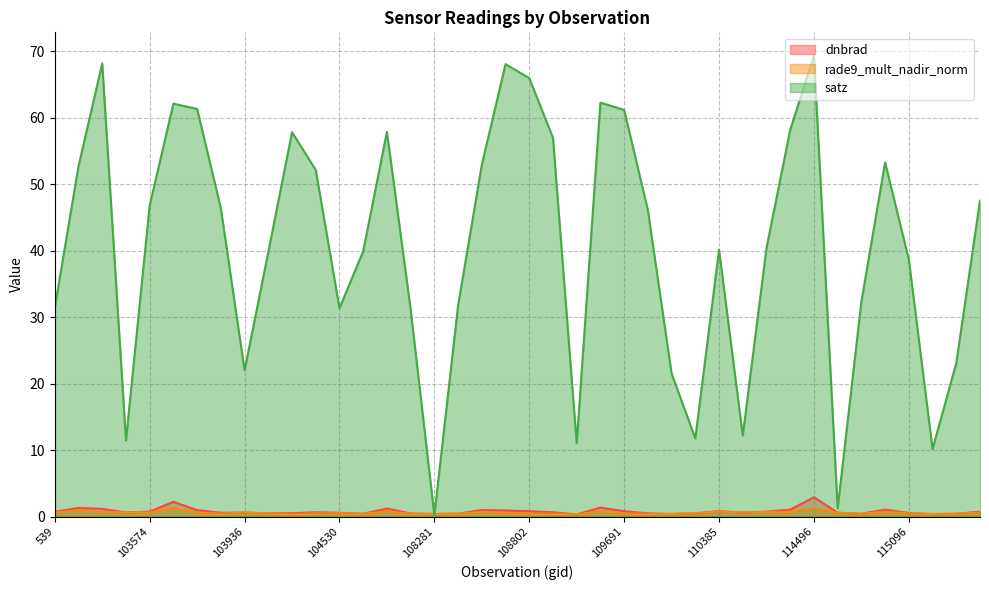

Between 108281 and 115321, which is larger?

115321